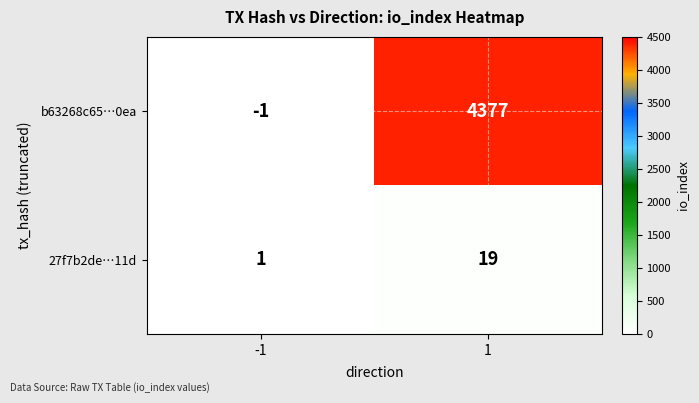

What is the minimum value shown in the chart?

-1